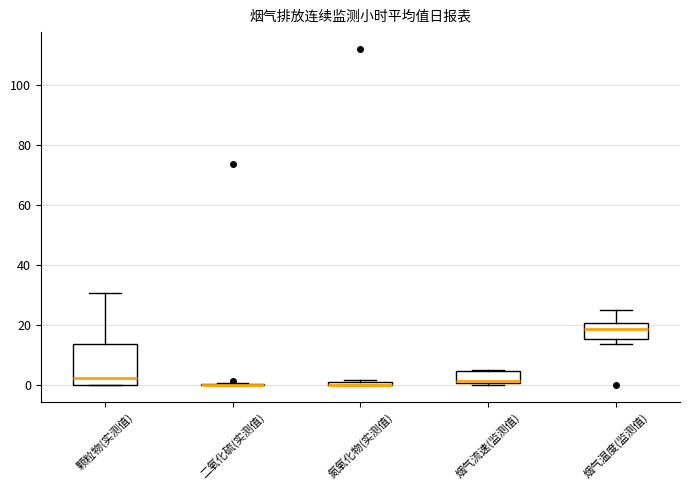

Which box is the tallest, from its lower edge to its upper edge?

颗粒物(实测值)